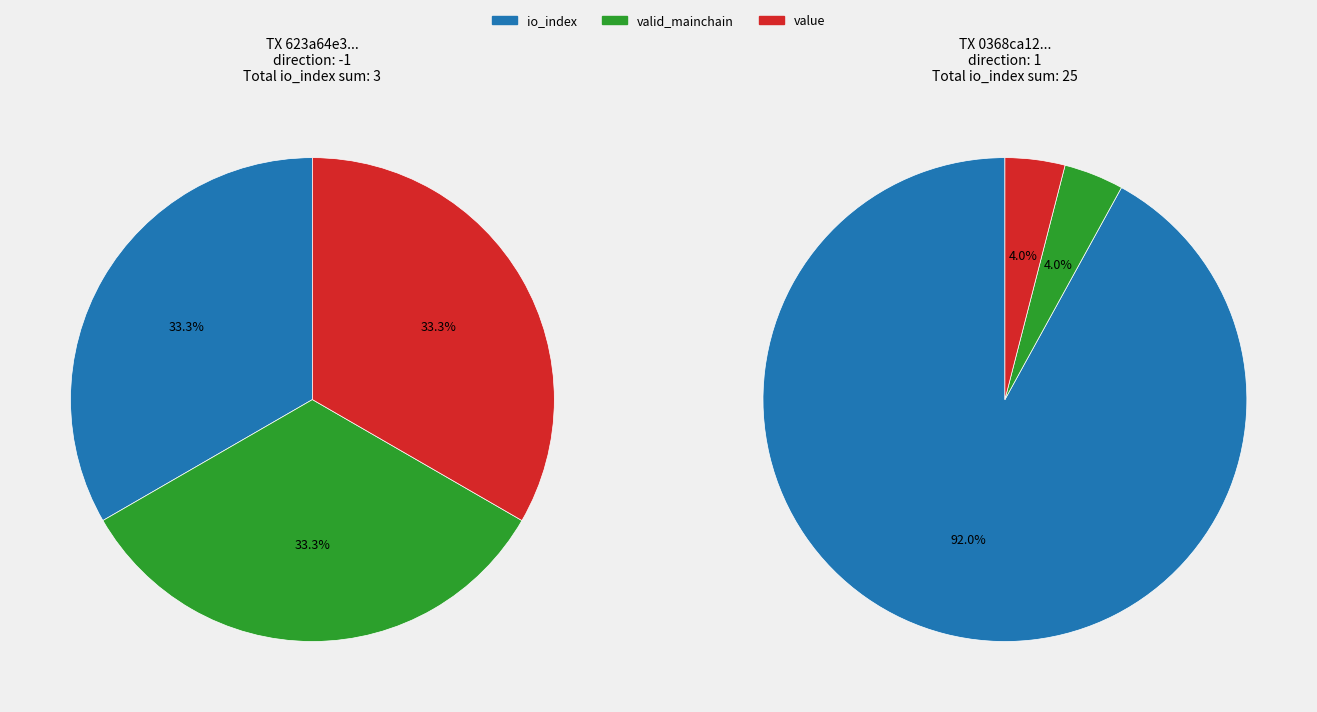

Count the number of slices in the pie.

3